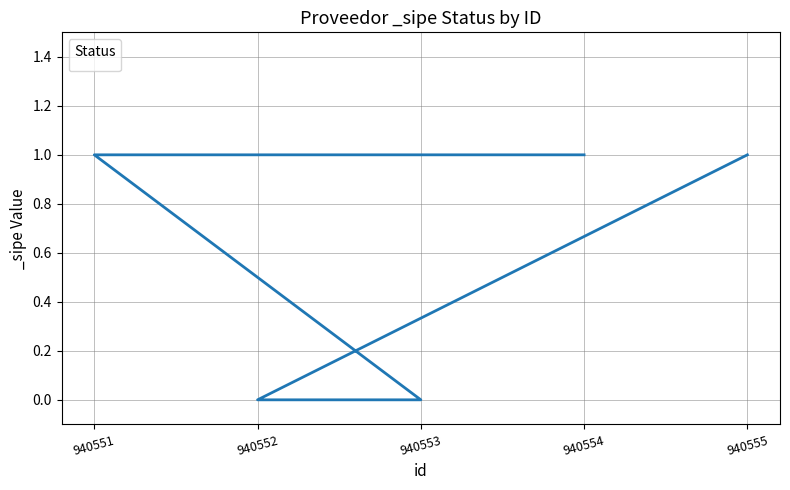

Rank the categories by value from lowest to highest.

940553, 940552, 940554, 940551, 940555